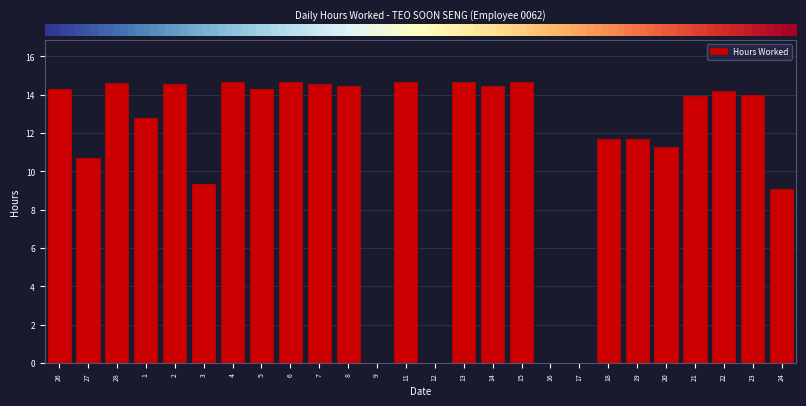

What is the sum of the values at 27 and 16?

10.7